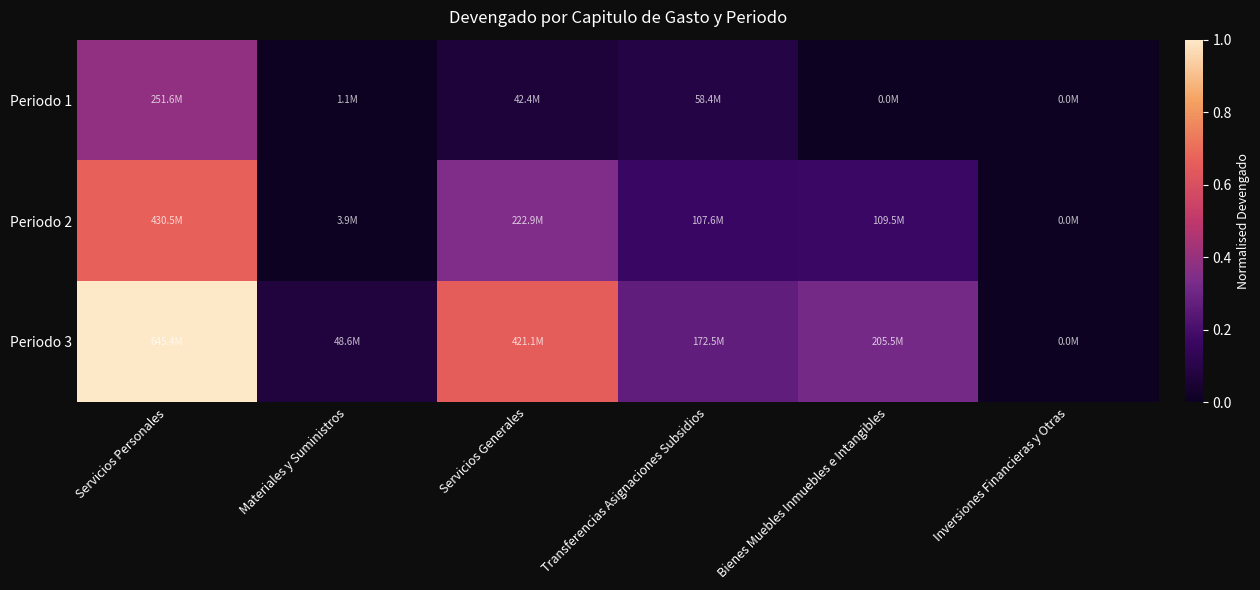

Reading left to right, transcribe all the data shown in this chart.

Periodo 1: Servicios Personales=0.4	Materiales y Suministros=0.0	Servicios Generales=0.1	Transferencias Asignaciones Subsidios=0.1	Bienes Muebles Inmuebles e Intangibles=0.0	Inversiones Financieras y Otras=0.0
Periodo 2: Servicios Personales=0.7	Materiales y Suministros=0.0	Servicios Generales=0.3	Transferencias Asignaciones Subsidios=0.2	Bienes Muebles Inmuebles e Intangibles=0.2	Inversiones Financieras y Otras=0.0
Periodo 3: Servicios Personales=1.0	Materiales y Suministros=0.1	Servicios Generales=0.7	Transferencias Asignaciones Subsidios=0.3	Bienes Muebles Inmuebles e Intangibles=0.3	Inversiones Financieras y Otras=0.0